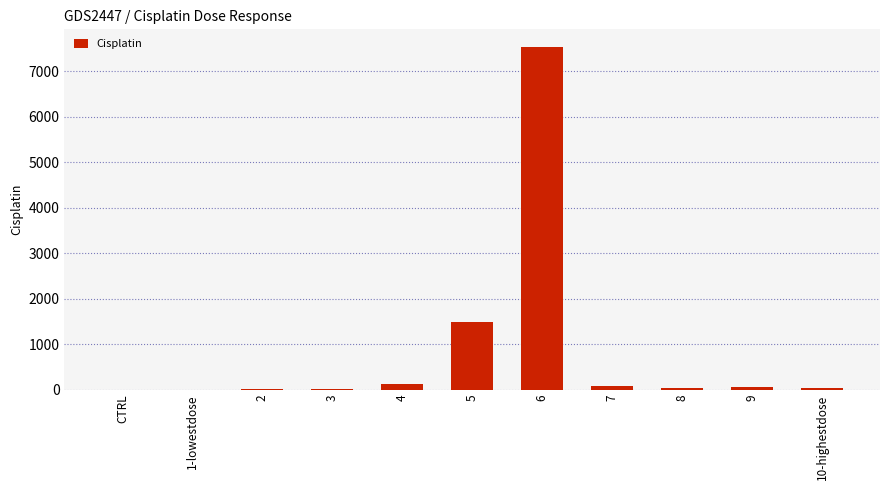

What is the average value?

859.3